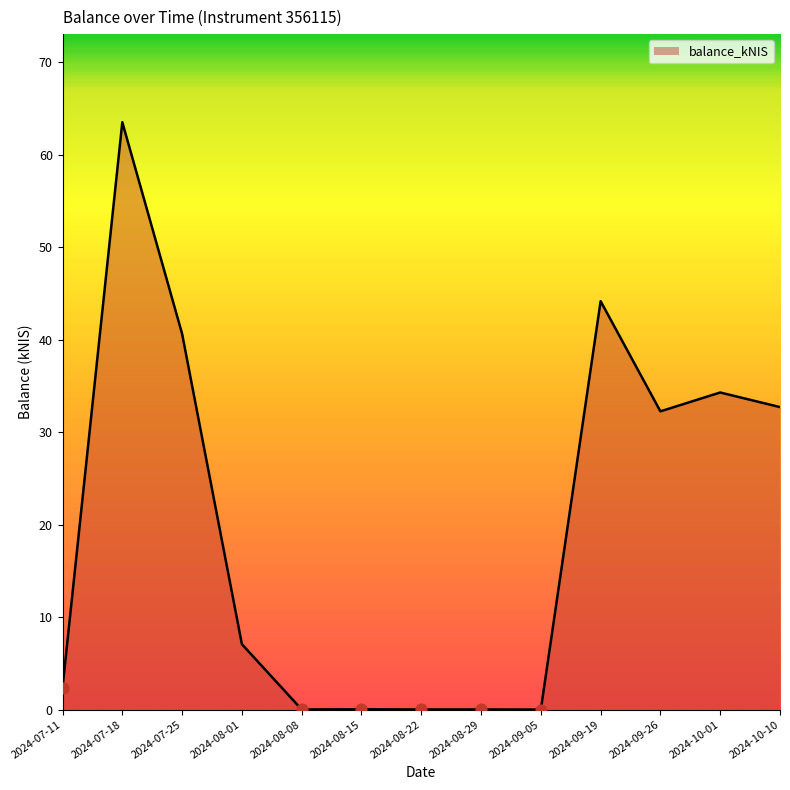

What is the change in value from 2024-07-25 to 2024-08-29?

-40.6